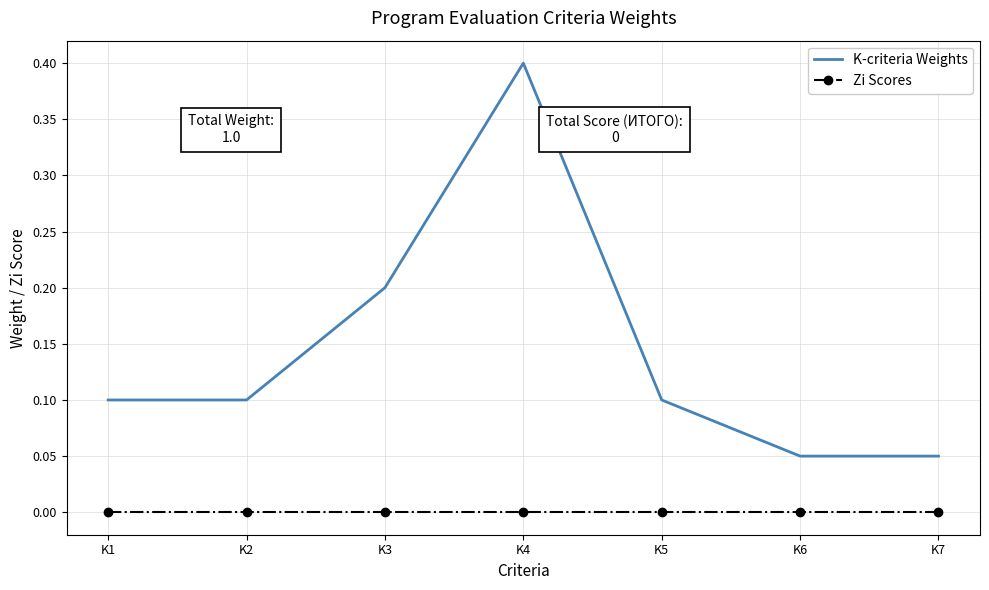

True or false: K-criteria Weights and Zi Scores intersect in this chart.

False